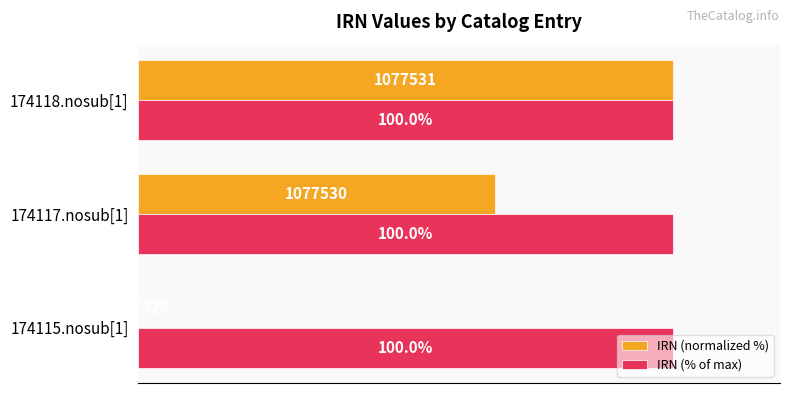

At which category is the sum across all series the highest?

174118.nosub[1]